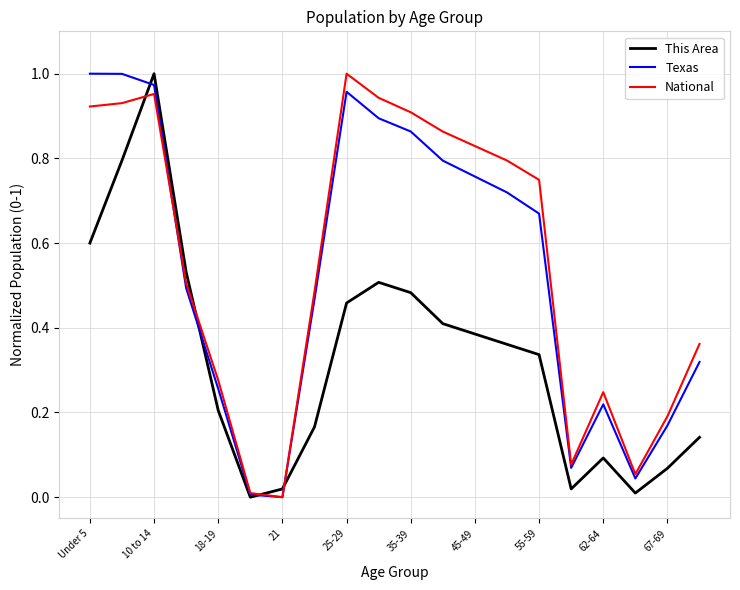

Which series has the largest total across all categories?

National